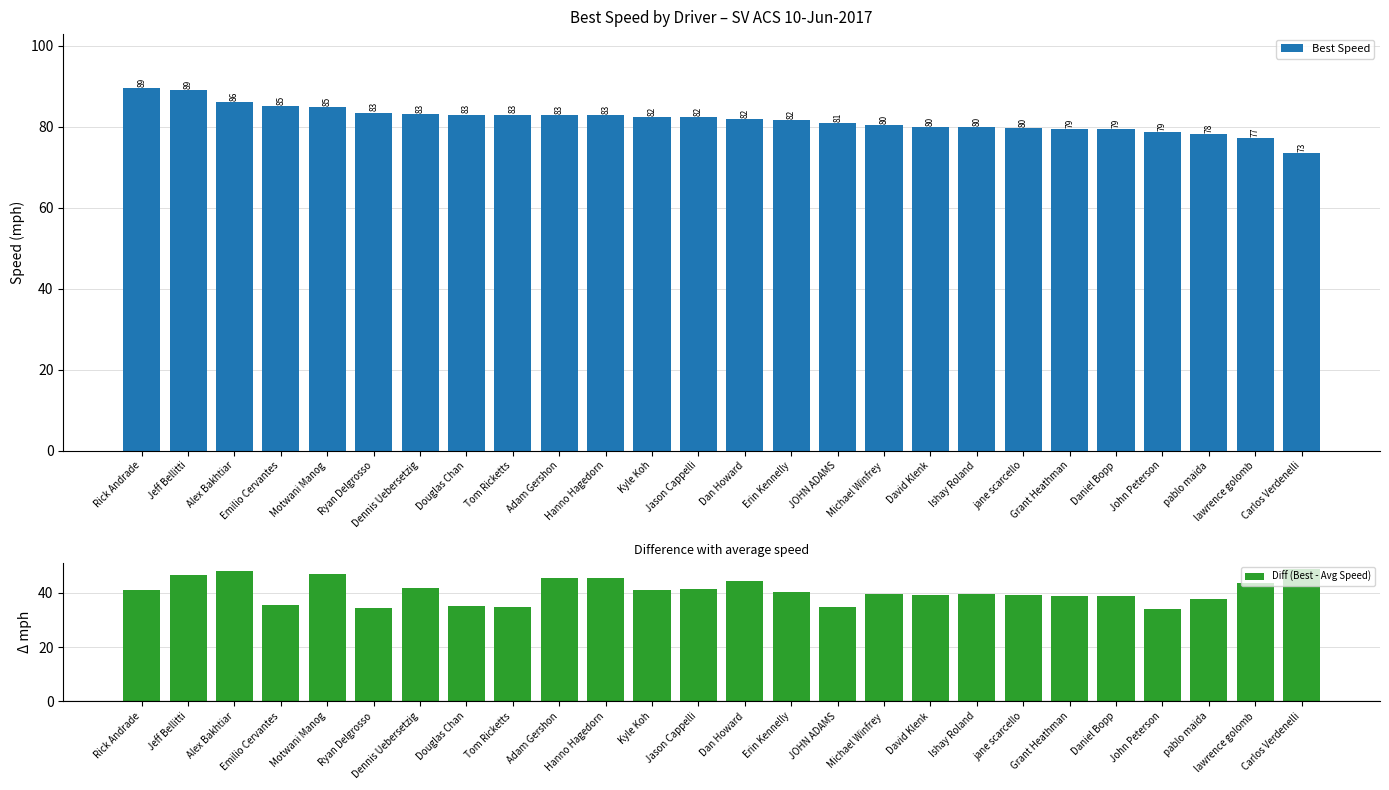

Reading left to right, extract all data points from this chart.

Best Speed: 89.5	89.0	86.1	85.0	84.8	83.5	83.0	83.0	83.0	82.9	82.9	82.4	82.4	81.9	81.7	80.8	80.4	80.0	79.9	79.7	79.5	79.3	78.7	78.1	77.2	73.4
Diff (Best - Avg Speed): 41.1	46.8	48.1	35.6	46.9	34.5	41.7	35.0	34.9	45.3	45.4	41.2	41.4	44.5	40.5	34.7	39.7	39.2	39.4	39.1	39.0	38.8	34.1	37.6	43.6	48.8